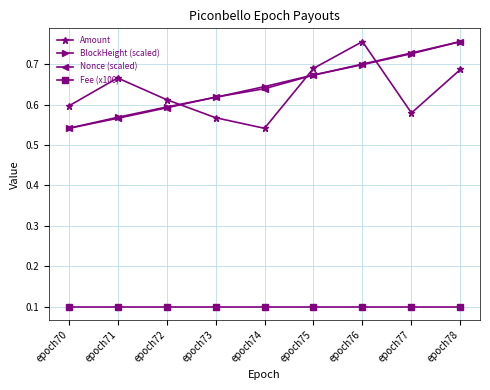

True or false: BlockHeight (scaled) has a value of 0.4 at epoch74.

False